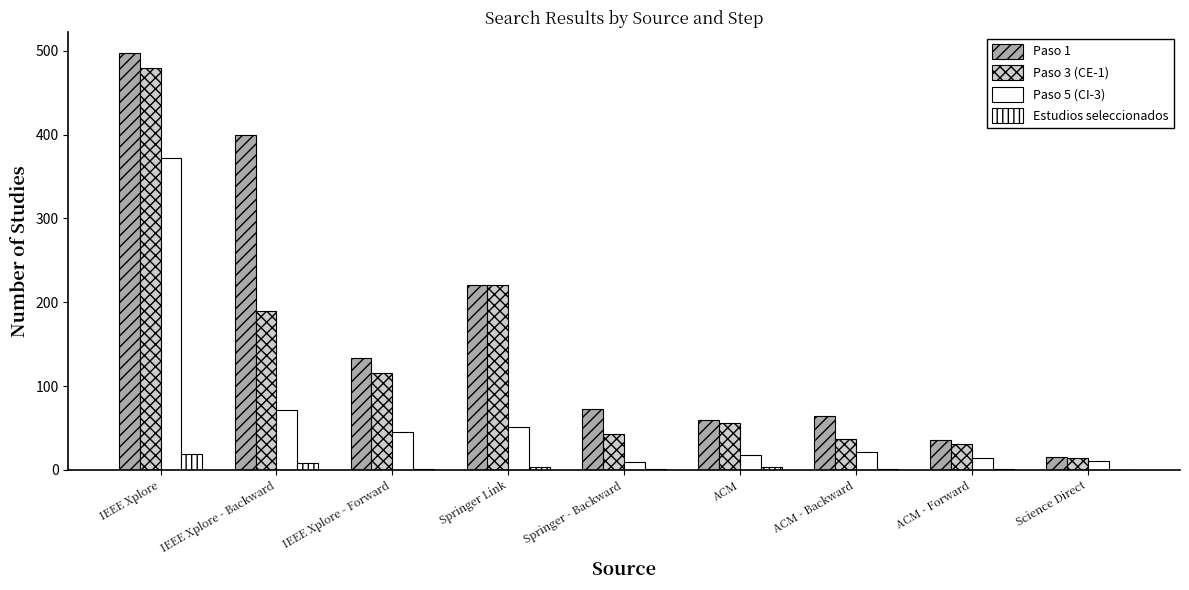

How many series are shown in this chart?

4